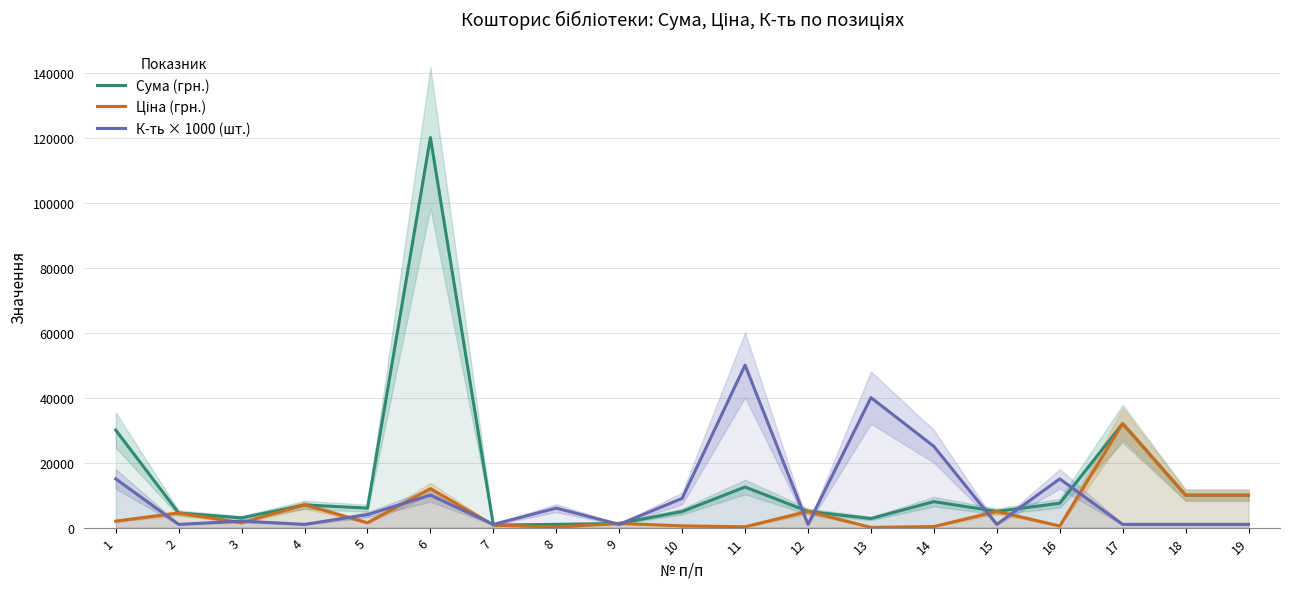

What is the difference between the К-ть × 1000 (шт.) values at 1 and 11?

35000